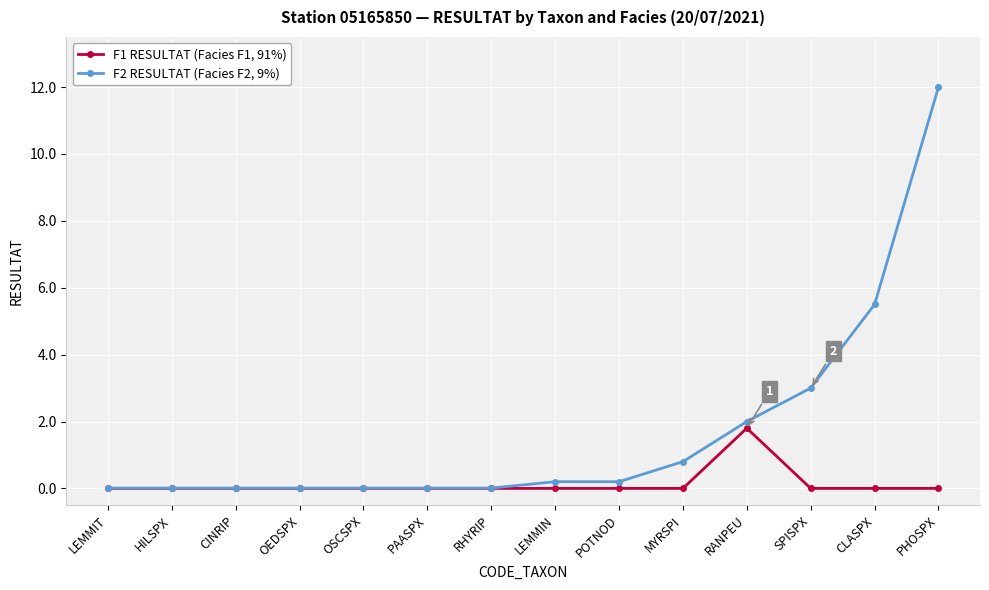

What is the maximum value for F1 RESULTAT (Facies F1, 91%)?

1.8